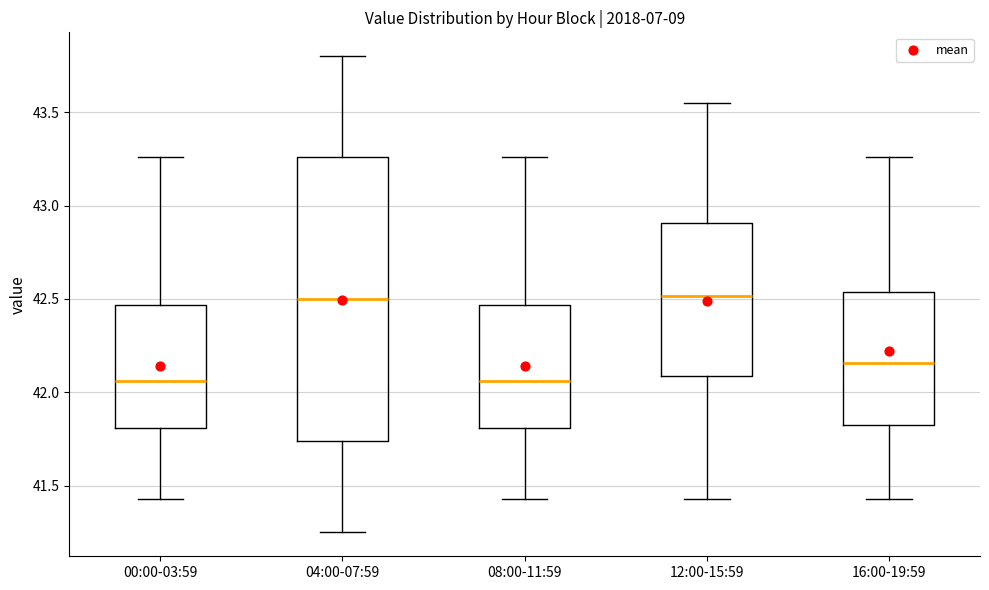

Comparing the boxes themselves (not the whiskers), which one is the tallest?

04:00-07:59